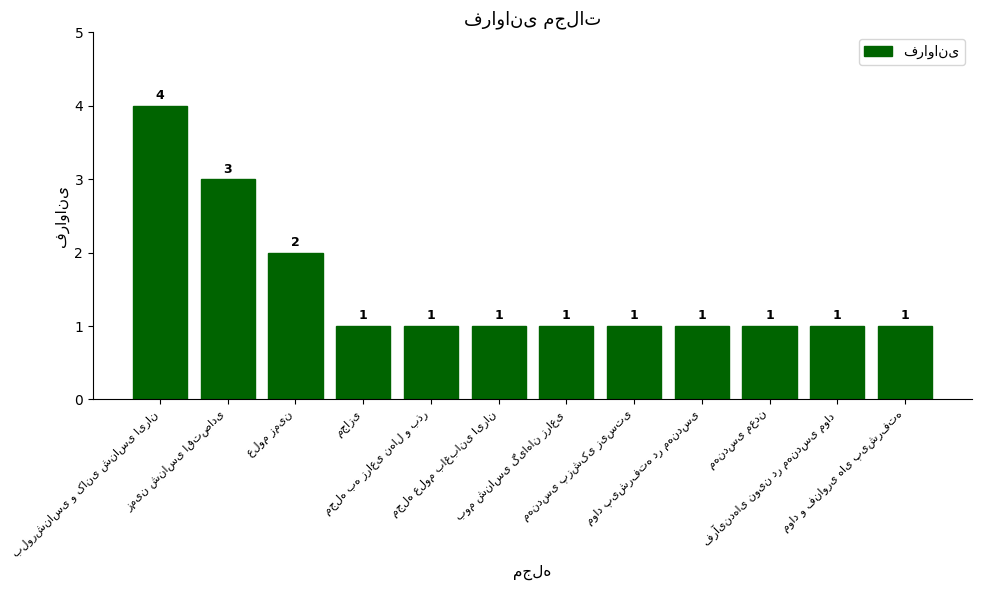

What is the value of the 12th bar from the left?

1